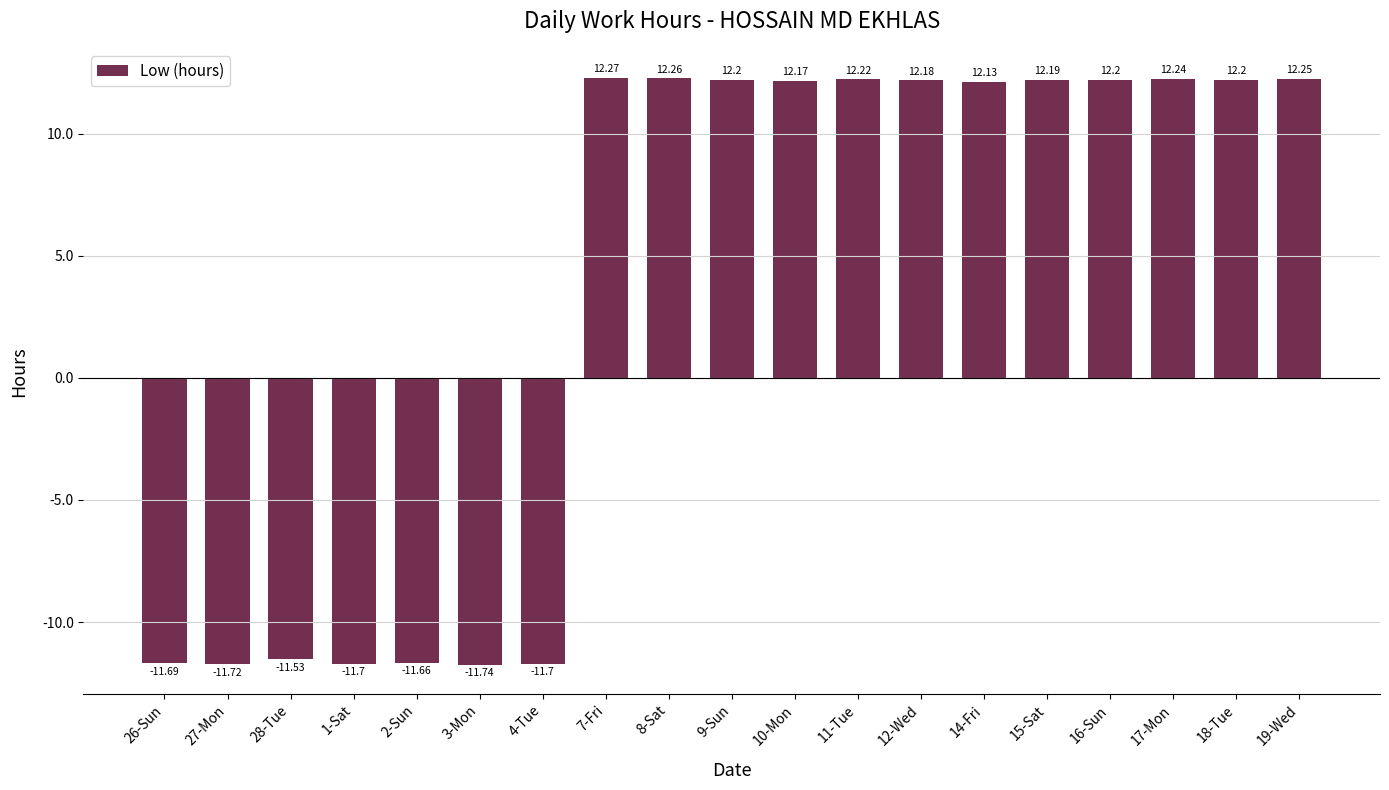

What position from the left is 19-Wed?

19